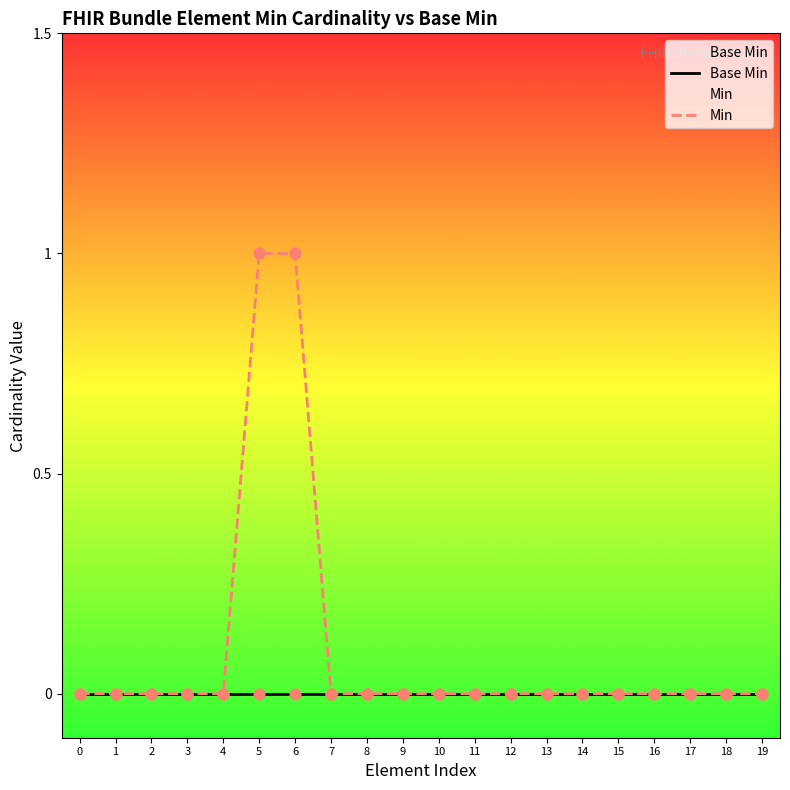

Which series contains the highest Y value?

Min